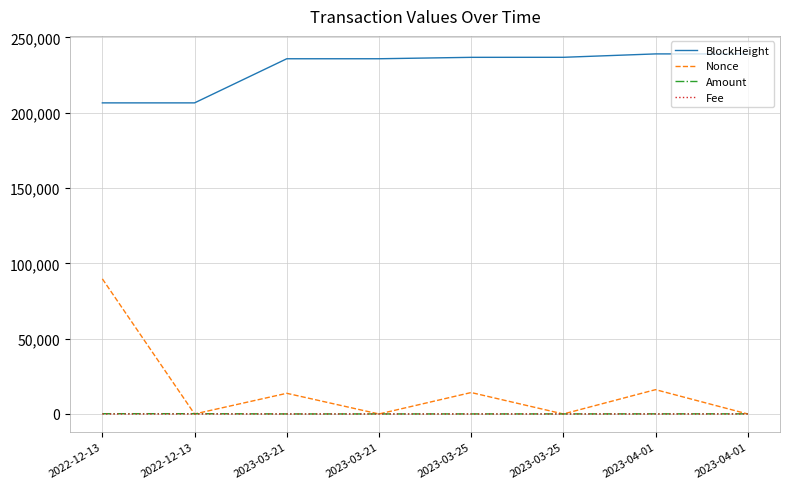

What are all the series names shown in the legend?

BlockHeight, Nonce, Amount, Fee